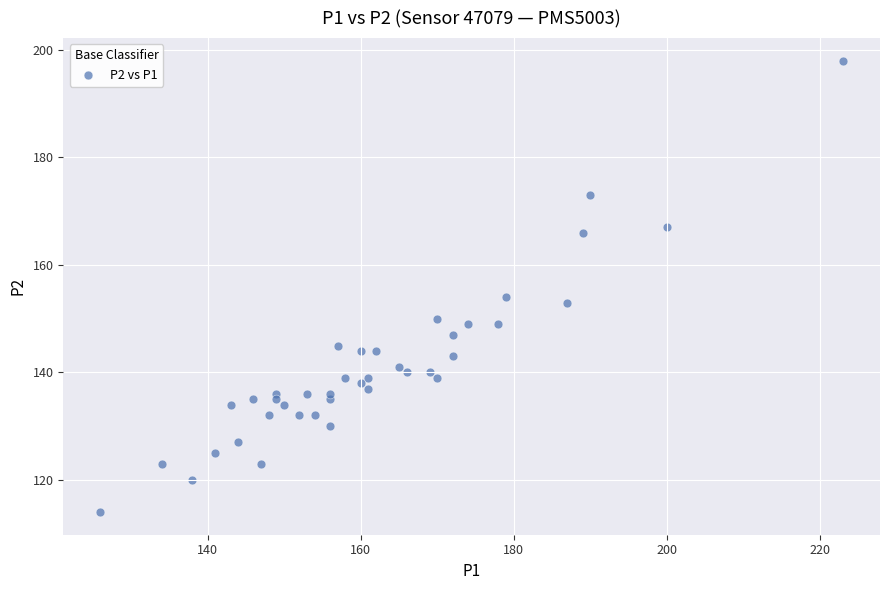

What is the range of Y values (max minus min)?

84